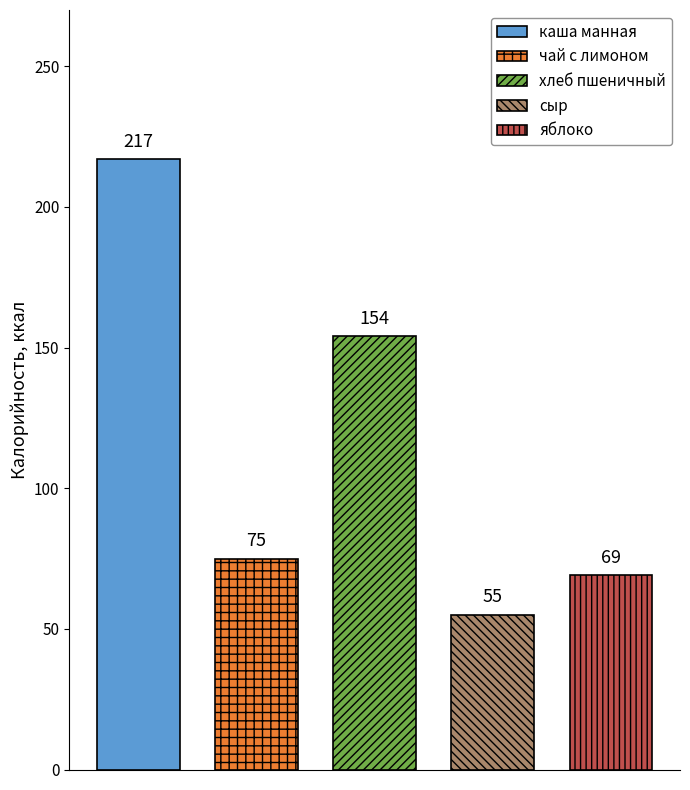

Which category has the highest value across all series?

каша манная